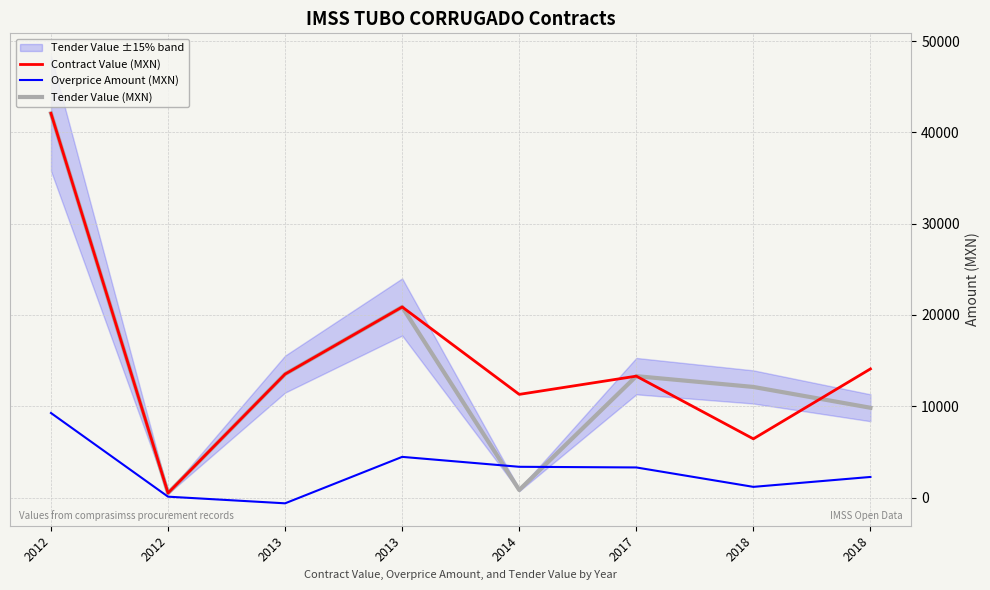

How many data points in Tender Value (MXN) are above 13300?

4